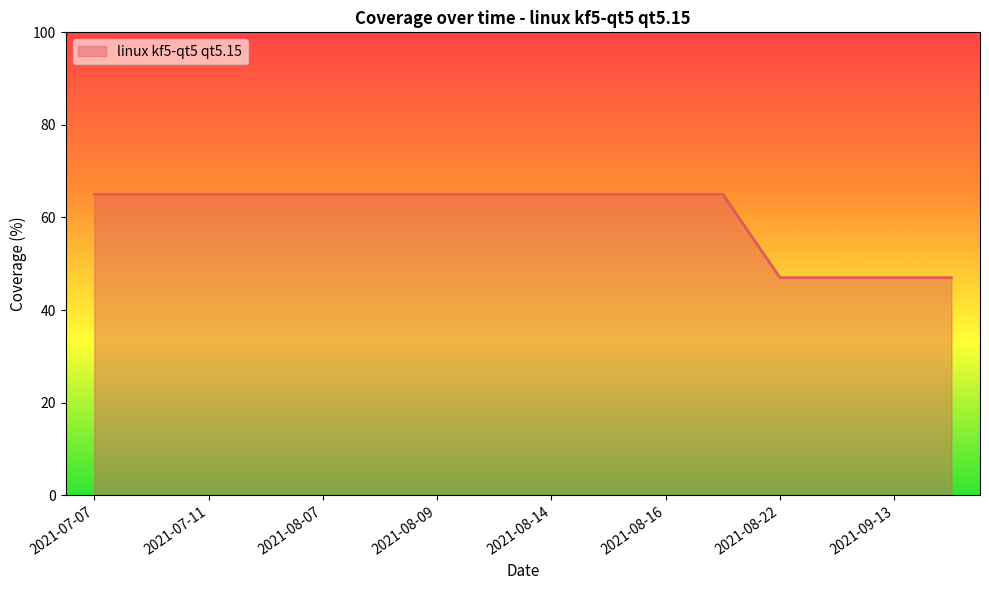

What is the sum of all values?

968